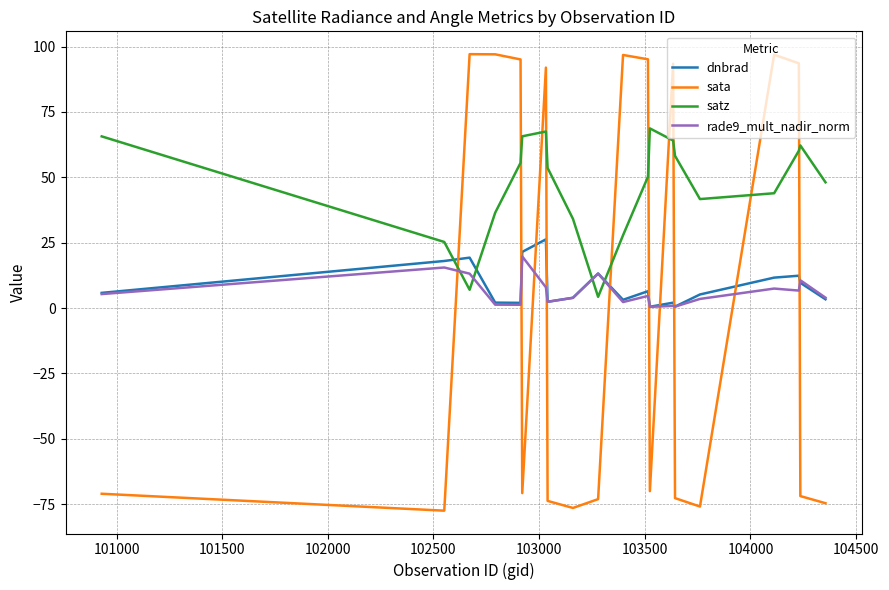

Which series has the largest total across all categories?

satz